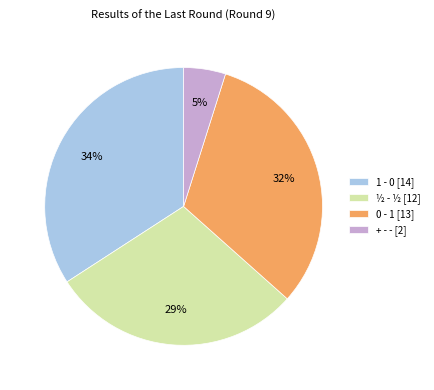

What percentage is the 1 - 0 slice, to the nearest percent?

34%